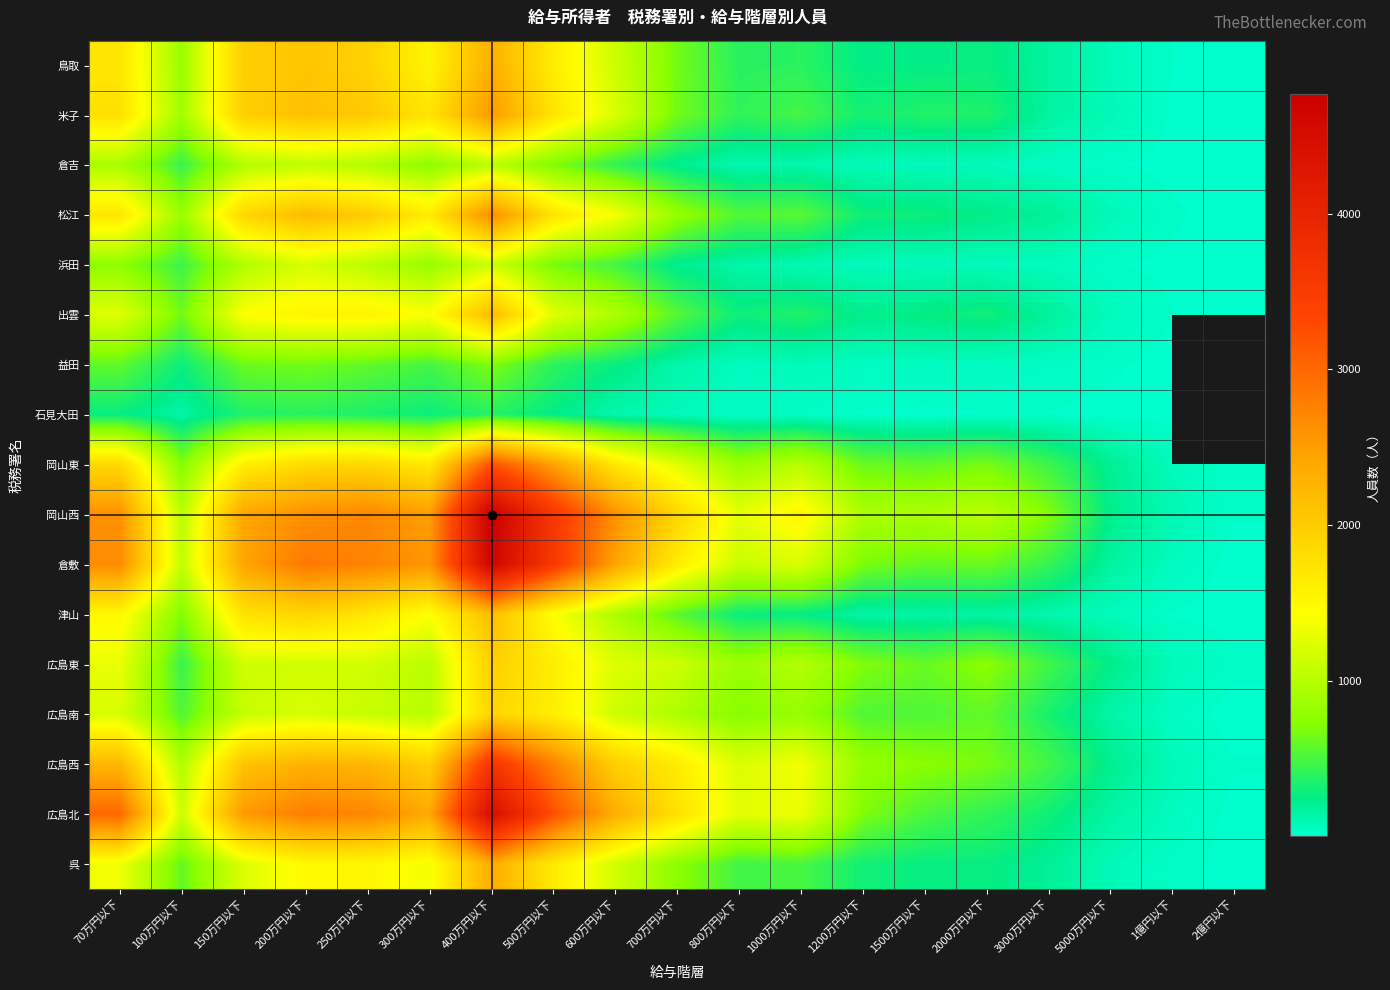

Rank the series at 1200万円以下 from lowest to highest value.

石見大田, 益田, 浜田, 倉吉, 津山, 出雲, 鳥取, 松江, 呉, 米子, 広島南, 岡山東, 倉敷, 広島北, 広島東, 広島西, 岡山西